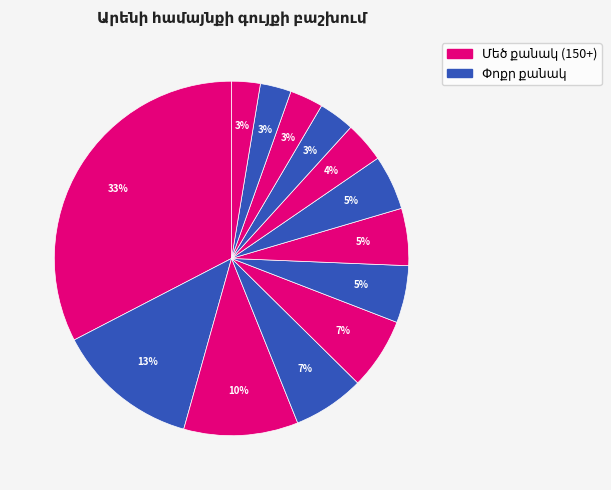

How many segments does this pie chart have?

13